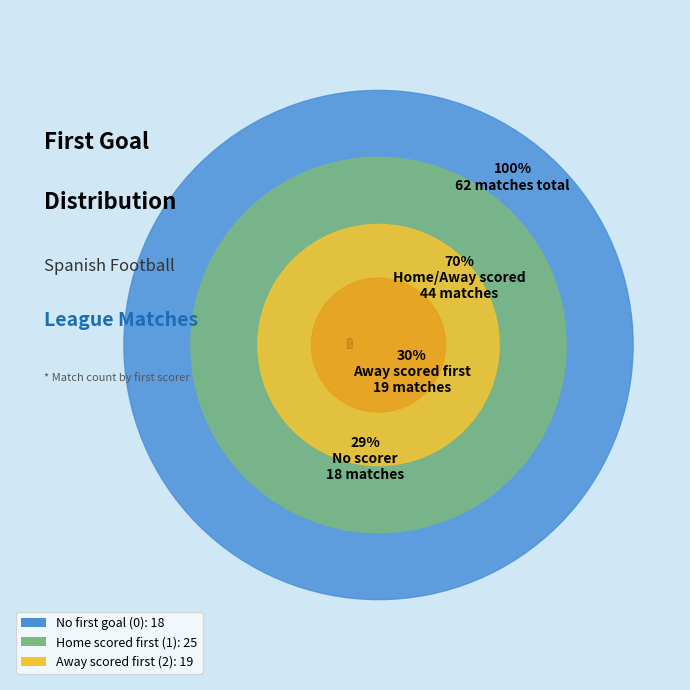

To the nearest percent, what is the difference between the 2 and 0 slice percentages?

2%